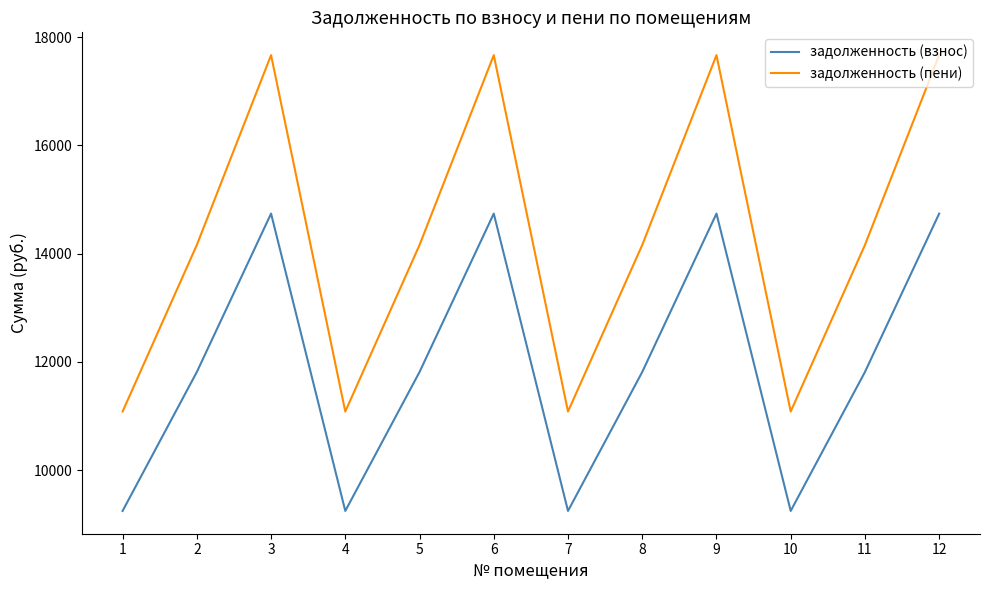

What are all the series names shown in the legend?

задолженность (взнос), задолженность (пени)